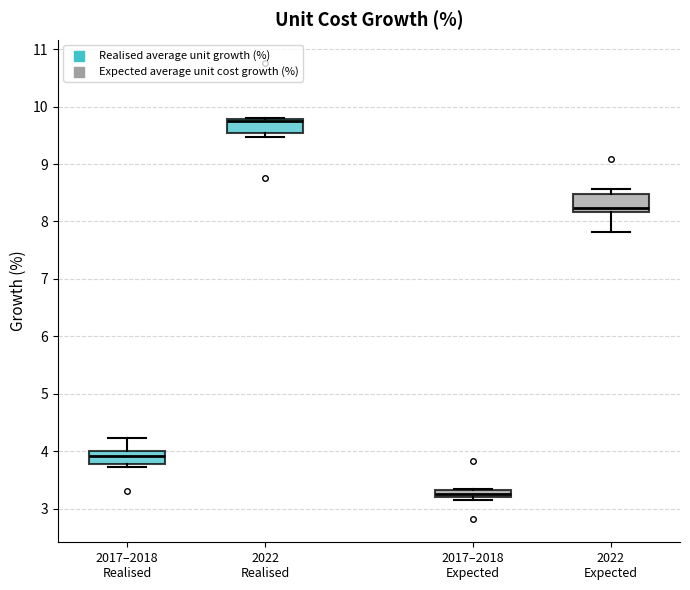

Where does the median line of the box for 2022 Realised sit on the y-axis? The values are not printed on the chart, so give them approximately, as read against the axis.

9.7